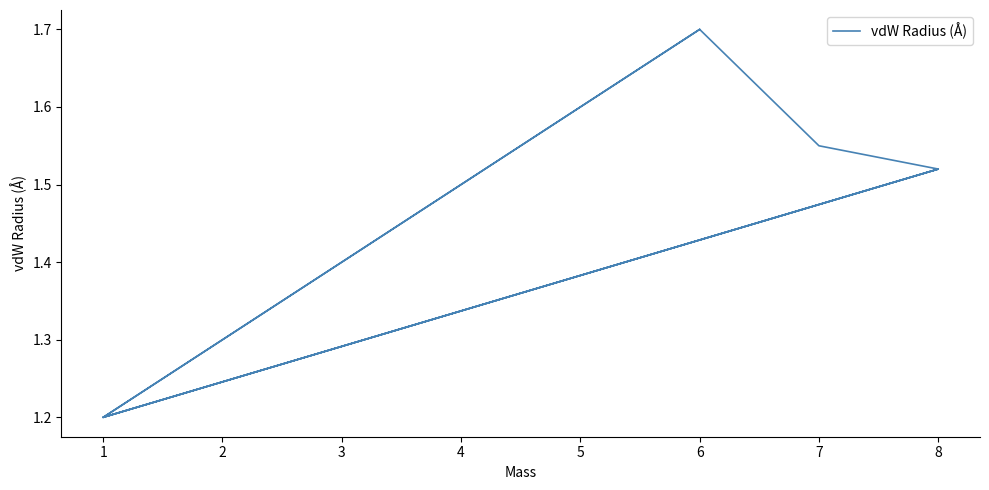

How many lines are shown in the chart?

1